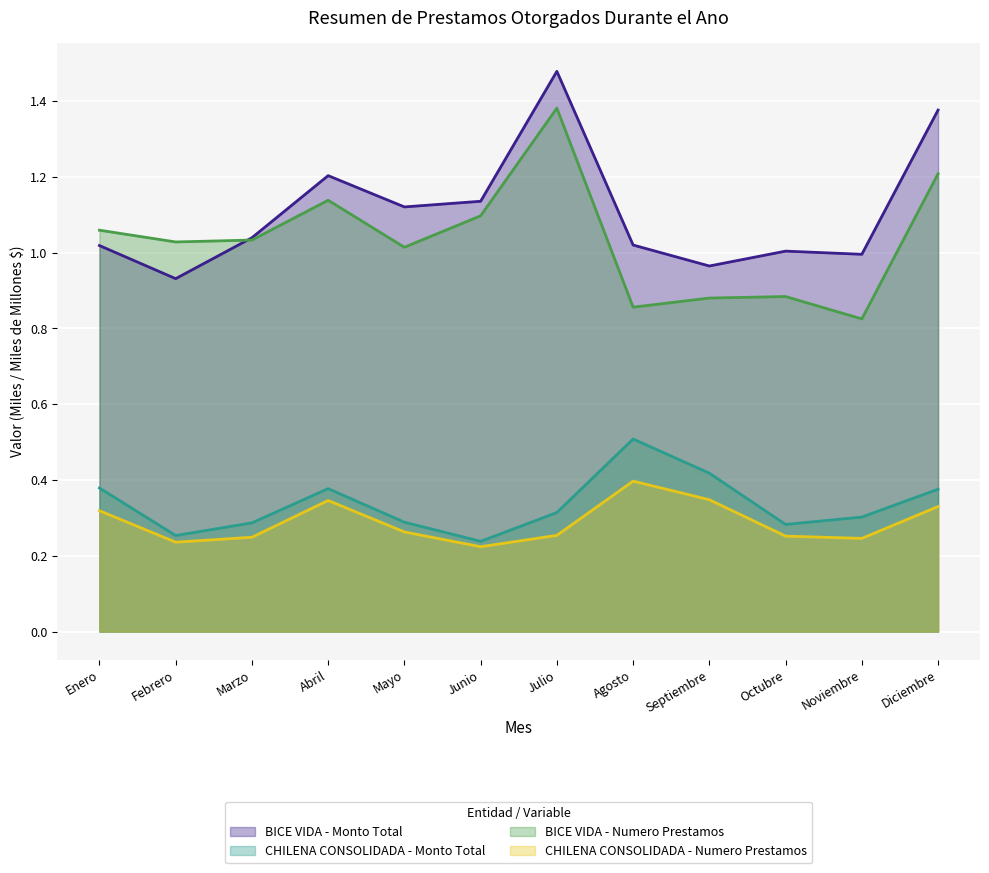

Which series has the widest spread of values?

BICE VIDA - Numero Prestamos